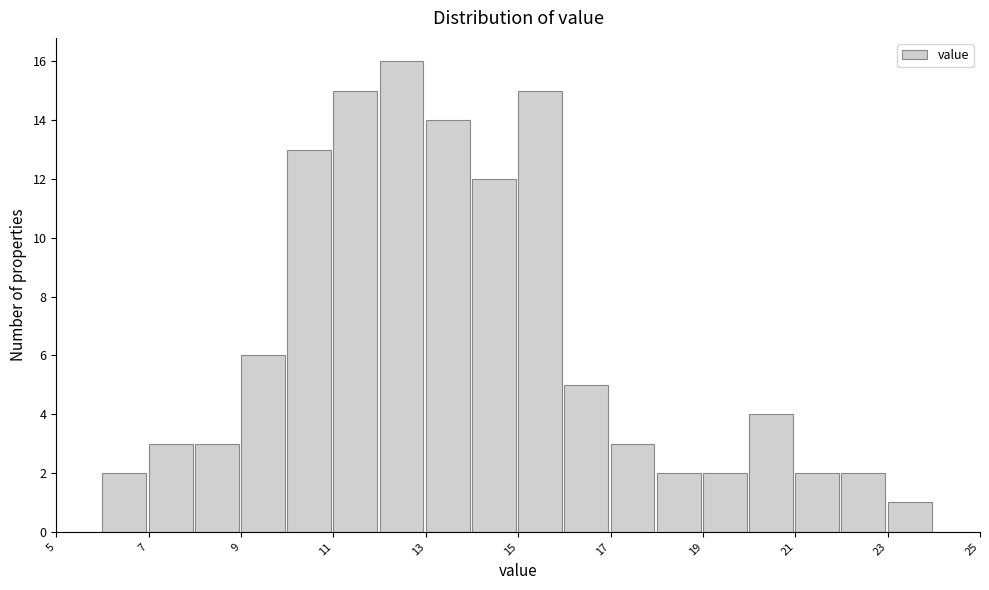

Reading left to right, list every bar in this chart as the range it spans on the x-axis followed by its height. The values are not printed on the chart, so give them approximately, as read against the axis.

5 to 6: 0
6 to 7: 2
7 to 8: 3
8 to 9: 3
9 to 10: 6
10 to 11: 13
11 to 12: 15
12 to 13: 16
13 to 14: 14
14 to 15: 12
15 to 16: 15
16 to 17: 5
17 to 18: 3
18 to 19: 2
19 to 20: 2
20 to 21: 4
21 to 22: 2
22 to 23: 2
23 to 24: 1
24 to 25: 0